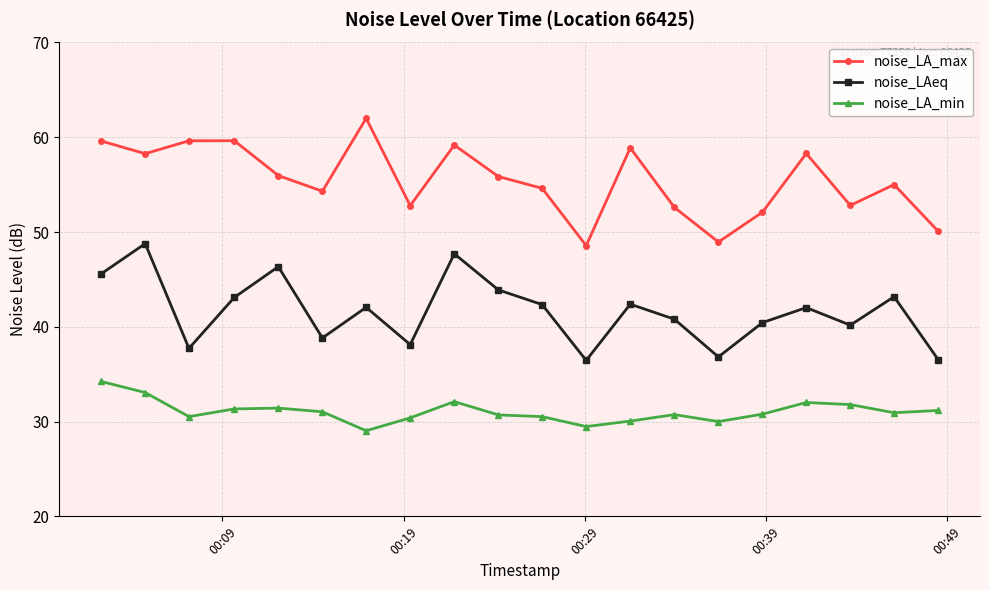

In noise_LA_max, how many points are lower than both neighbors (excluding endpoints)?

6